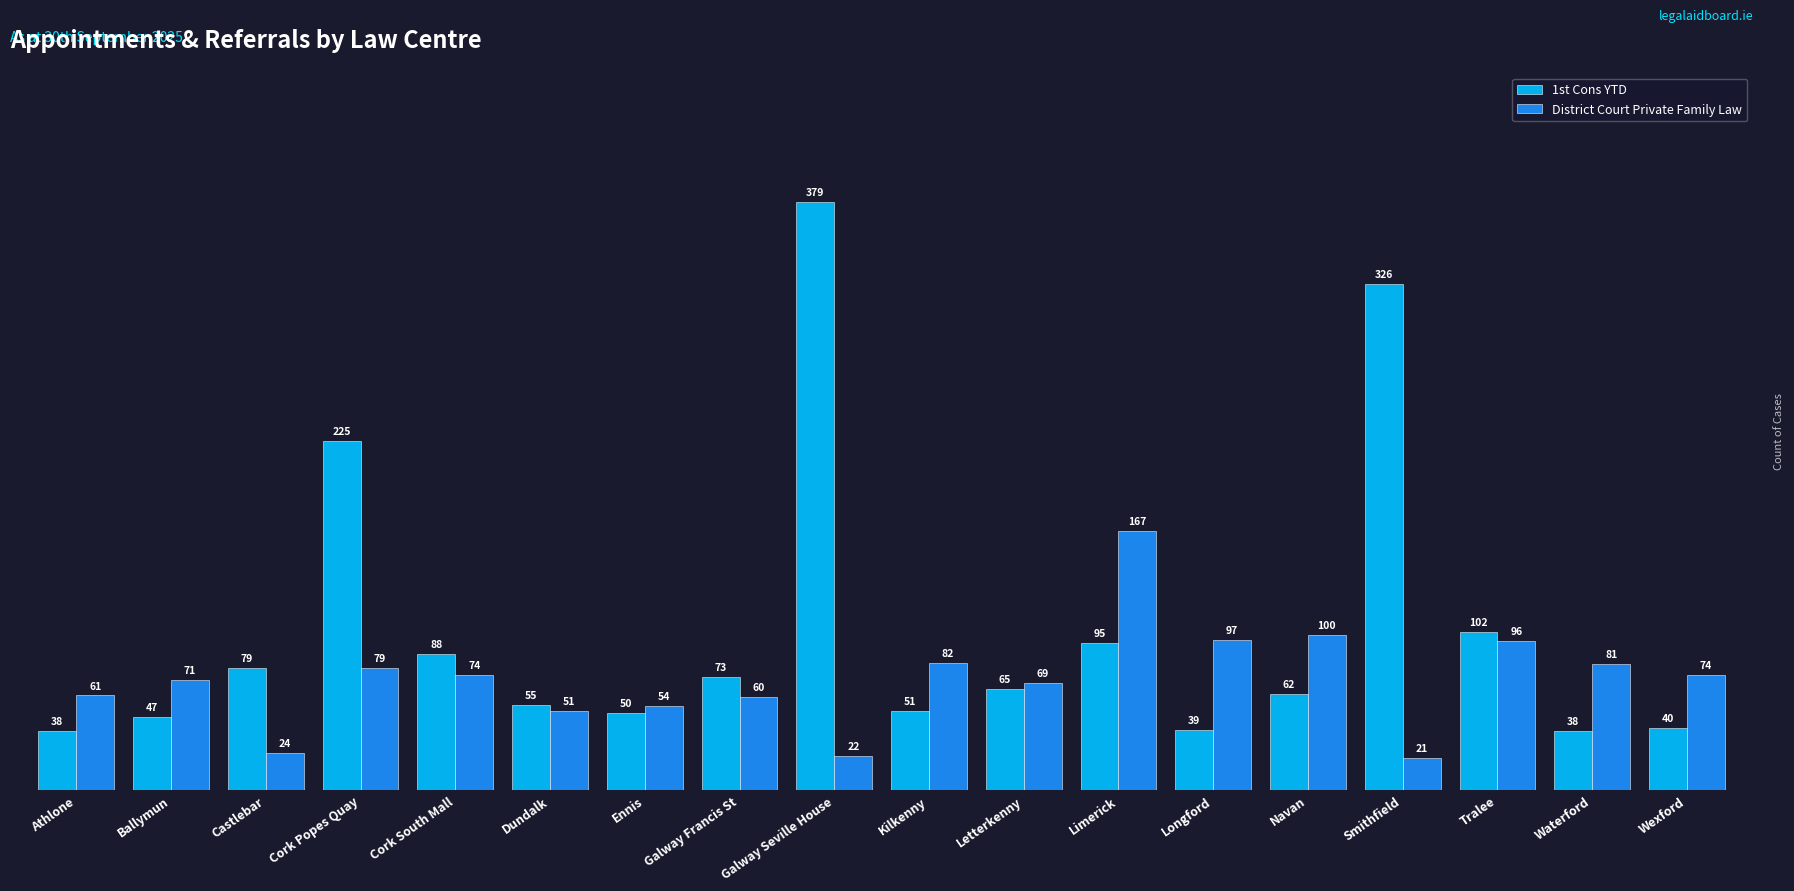

Reading left to right, transcribe all the data shown in this chart.

1st Cons YTD: 38	47	79	225	88	55	50	73	379	51	65	95	39	62	326	102	38	40
District Court Private Family Law: 61	71	24	79	74	51	54	60	22	82	69	167	97	100	21	96	81	74